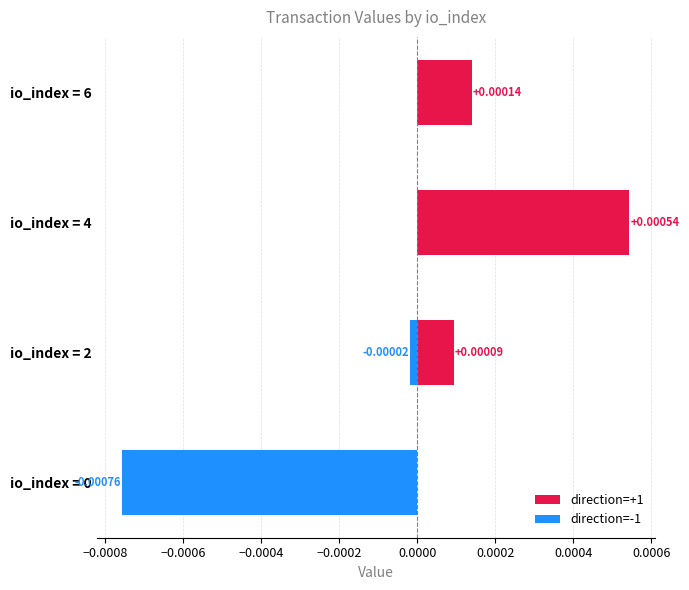

At io_index = 6, list the series in order from largest to smallest.

direction=+1, direction=-1